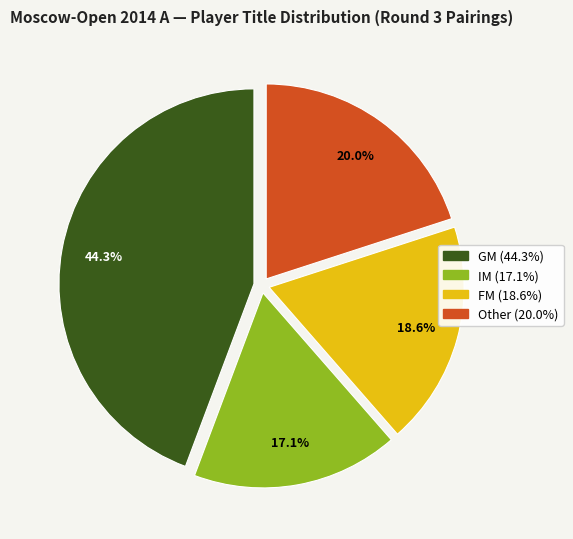

Which has a higher value, GM or IM?

GM